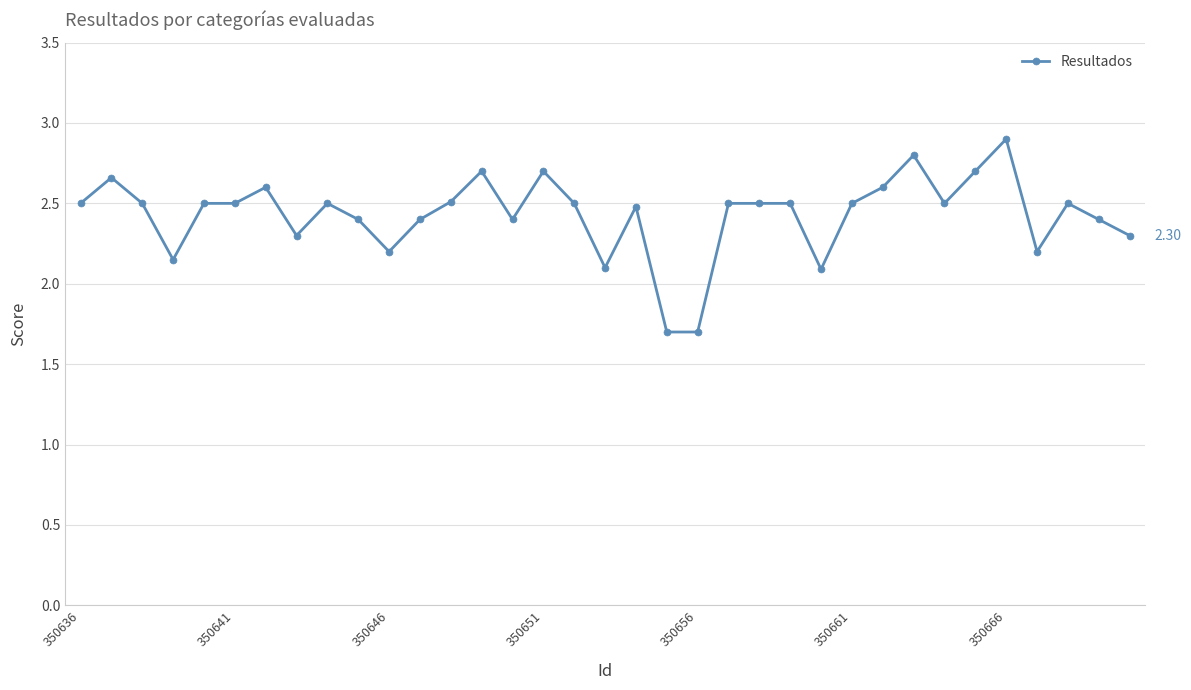

True or false: there are more than 2 points higher than both neighbors.

True